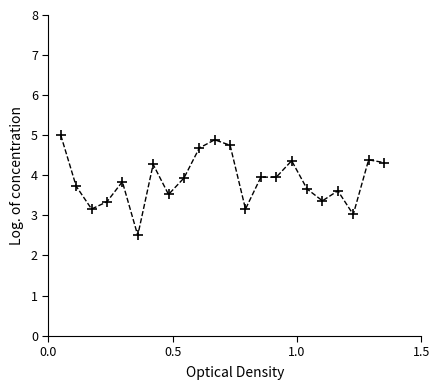

What is the difference between the maximum and minimum values?

2.5